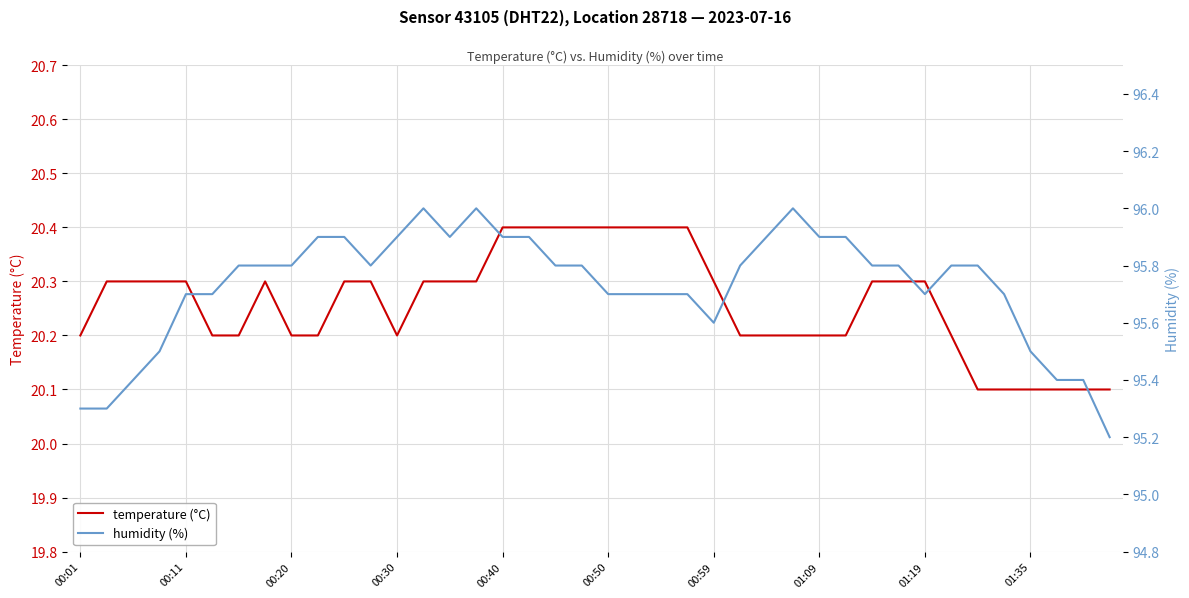

What is the lowest value of the temperature (°C) series?

20.1